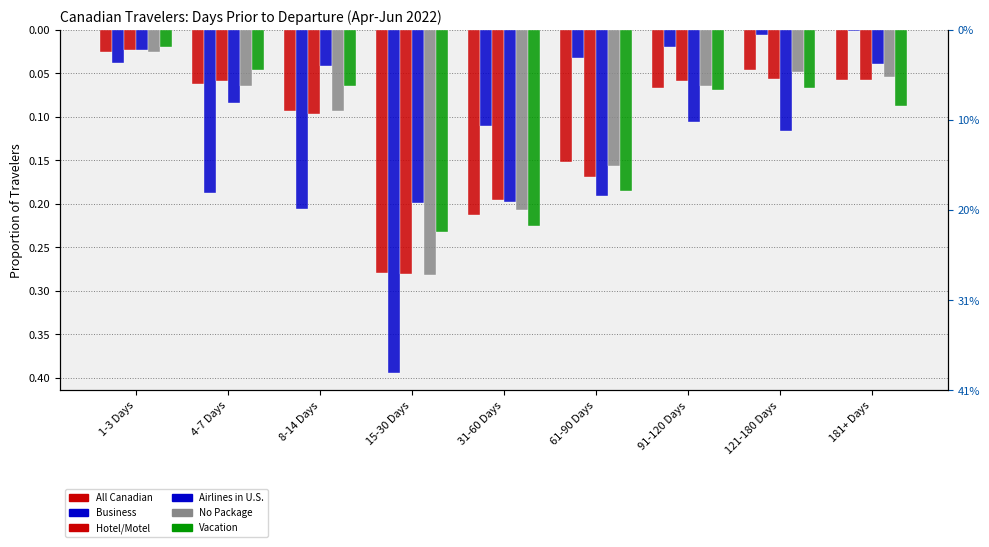

What is the difference between the highest and lowest values at 4-7 Days?

0.1